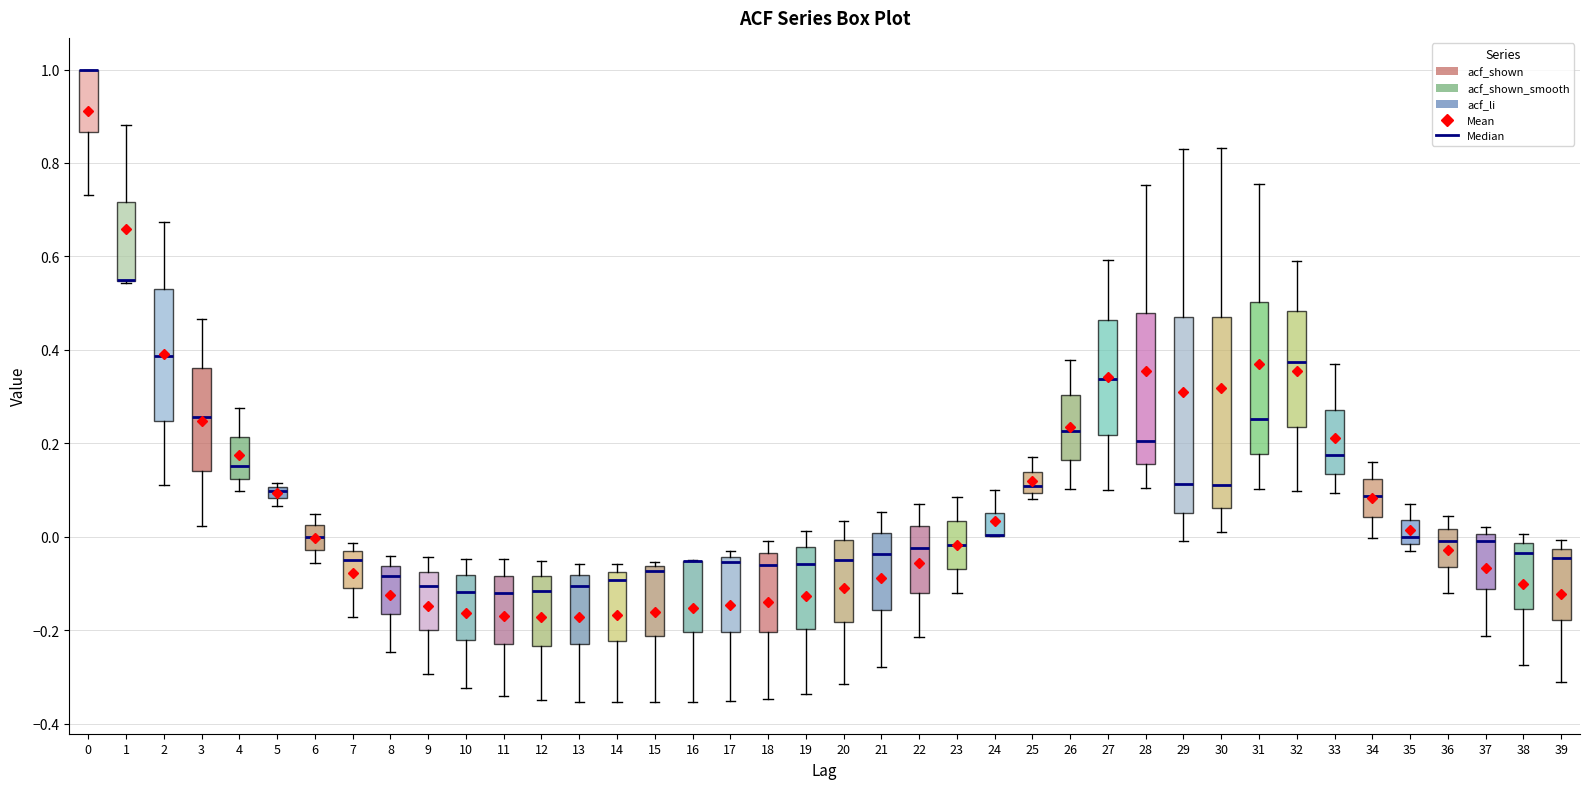

Where is the lower edge of the box at x = 9 on the y-axis? The values are not printed on the chart, so give them approximately, as read against the axis.

-0.20